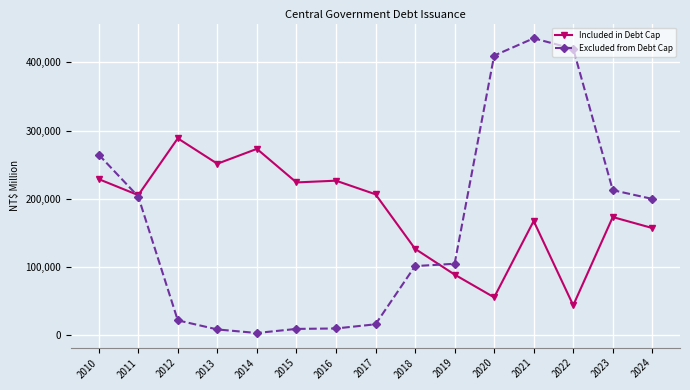

Where is the first local maximum for Included in Debt Cap?

2012